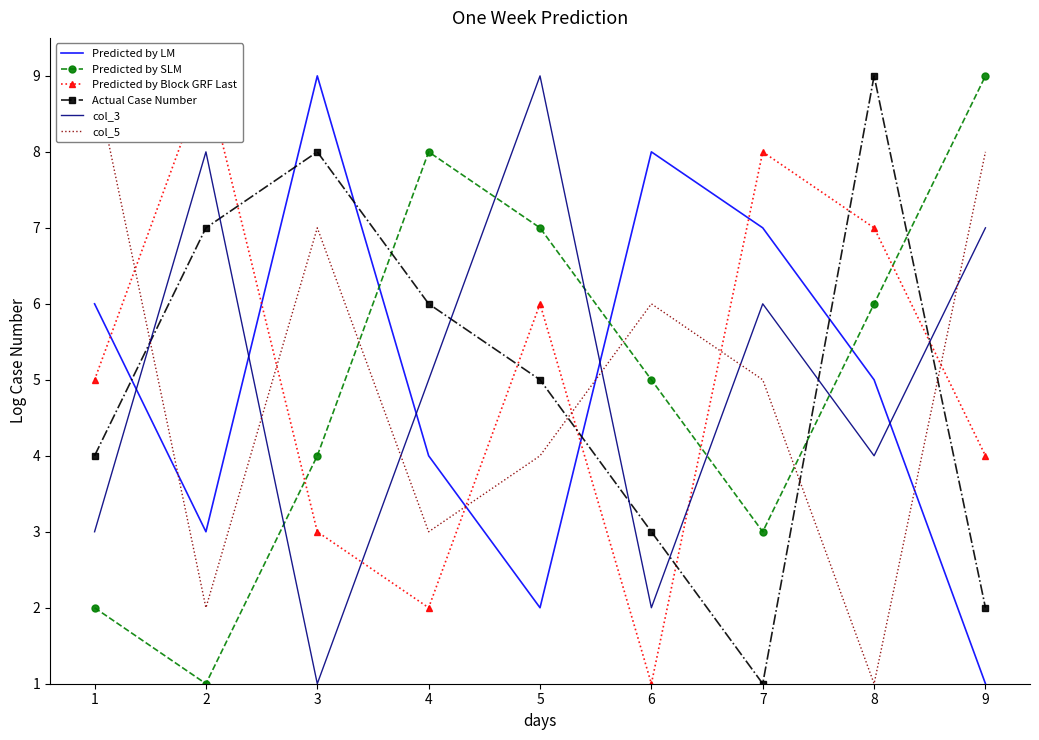

List the labels in order of col_3 value, largest first.

5, 2, 9, 7, 4, 8, 1, 6, 3